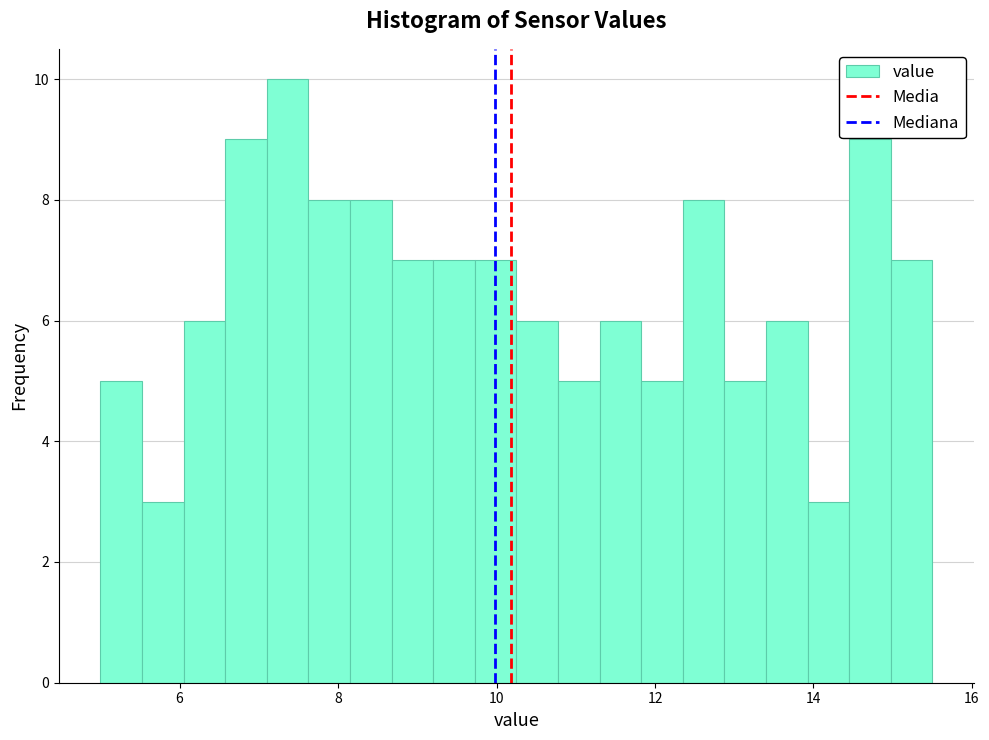

Read against the x-axis, roughly where is the centre of the tallest bar?

7.4